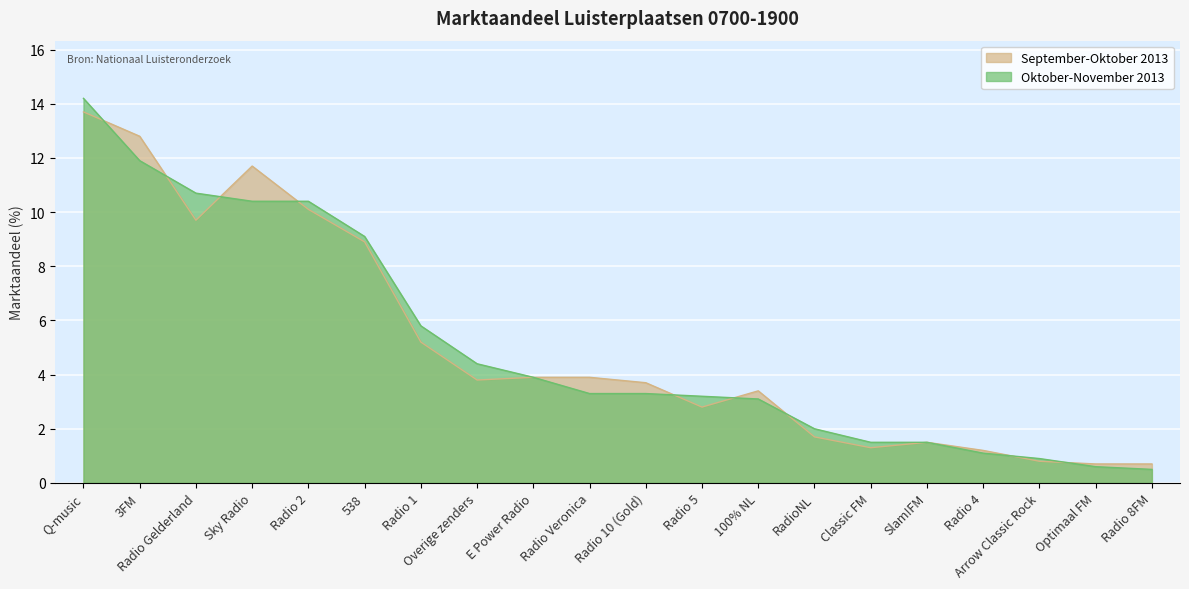

What is the difference between the Oktober-November 2013 values at Radio 1 and Radio Gelderland?

4.9